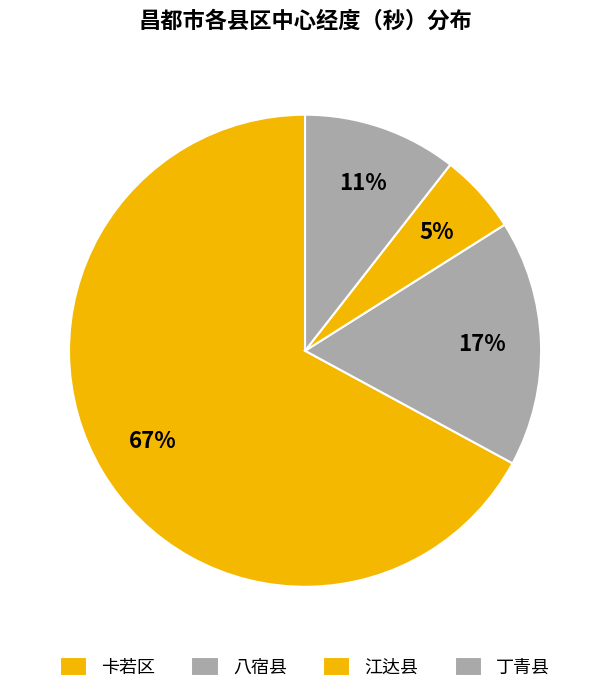

Which category has the smallest portion of the pie?

江达县